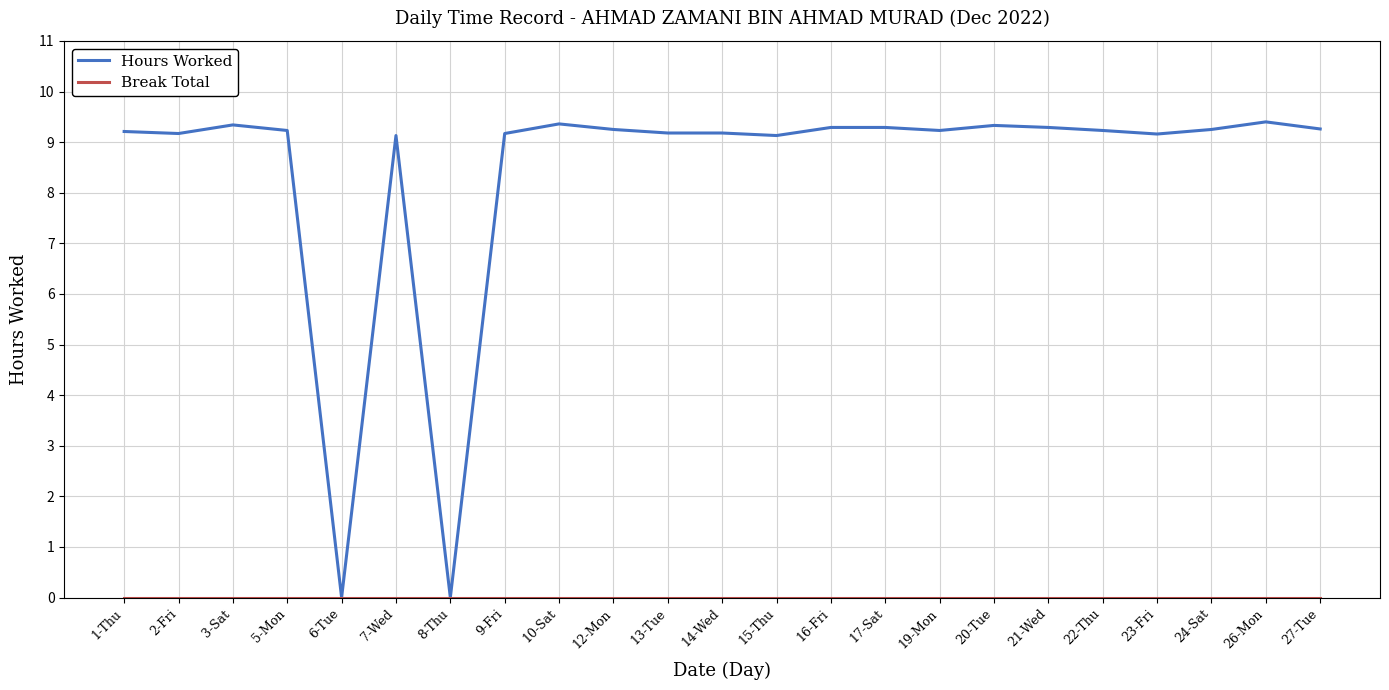

Which series has the largest range (max minus min)?

Hours Worked